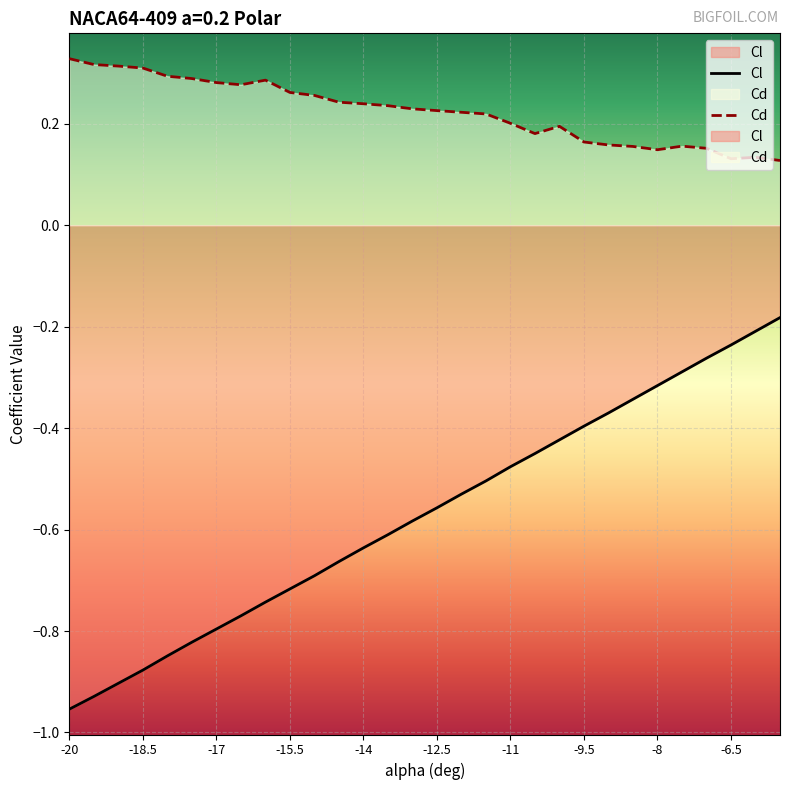

Reading left to right, extract all data points from this chart.

Cl: -1.0	-0.9	-0.9	-0.9	-0.8	-0.8	-0.8	-0.8	-0.7	-0.7	-0.7	-0.7	-0.6	-0.6	-0.6	-0.6	-0.5	-0.5	-0.5	-0.5	-0.4	-0.4	-0.4	-0.3	-0.3	-0.3	-0.3	-0.2	-0.2	-0.2
Cd: 0.3	0.3	0.3	0.3	0.3	0.3	0.3	0.3	0.3	0.3	0.3	0.2	0.2	0.2	0.2	0.2	0.2	0.2	0.2	0.2	0.2	0.2	0.2	0.2	0.1	0.2	0.2	0.1	0.1	0.1